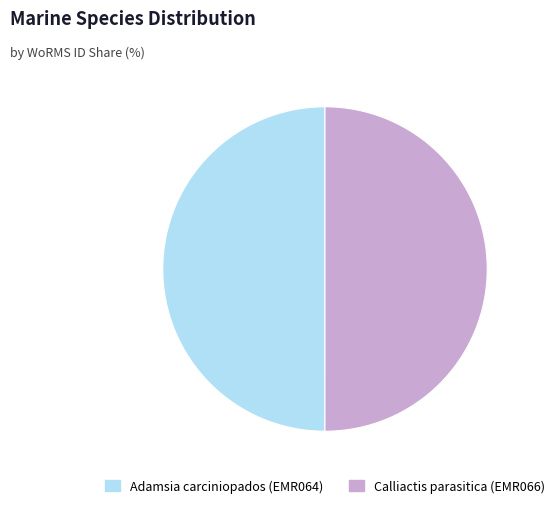

What is the ratio of the value at Adamsia carciniopados (EMR064) to the value at Calliactis parasitica (EMR066)?

1.0